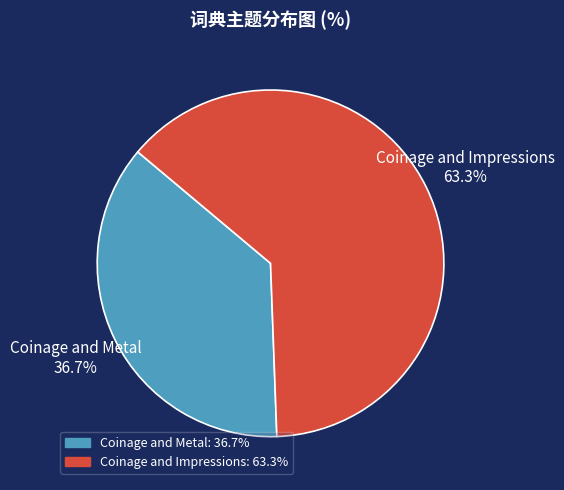

To the nearest percent, what portion does Coinage and Impressions represent?

63%